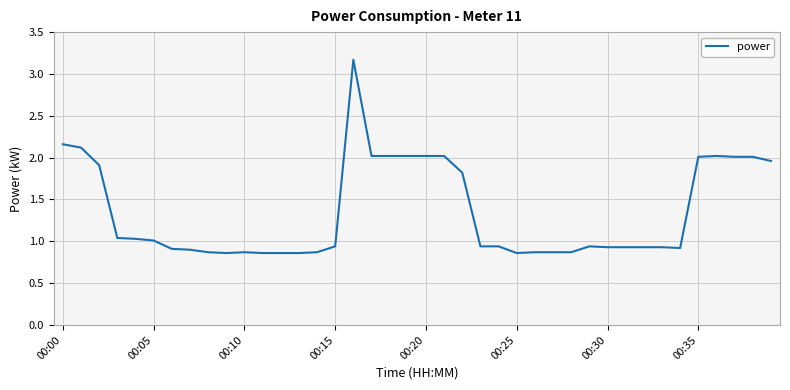

What is the greatest value displayed?

3.2